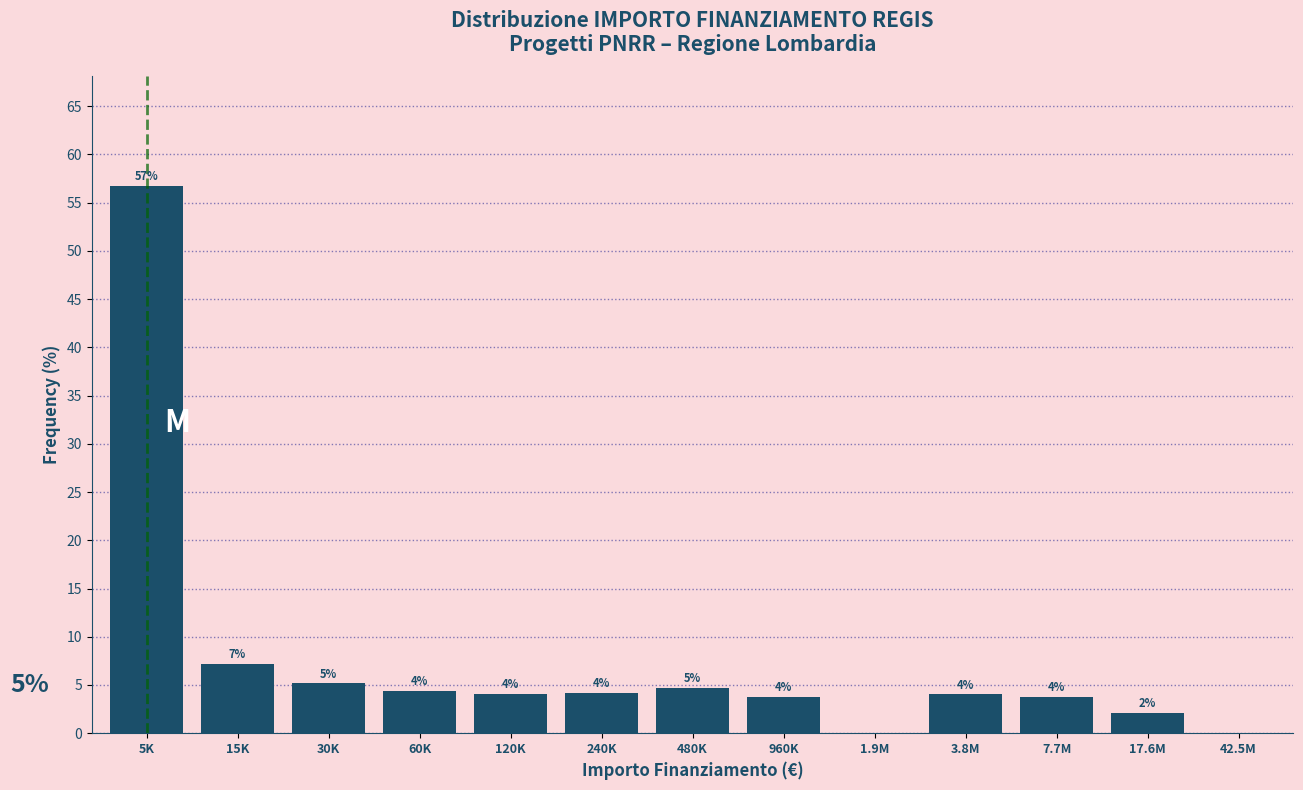

Where is the data nearest to the value 28?

15K